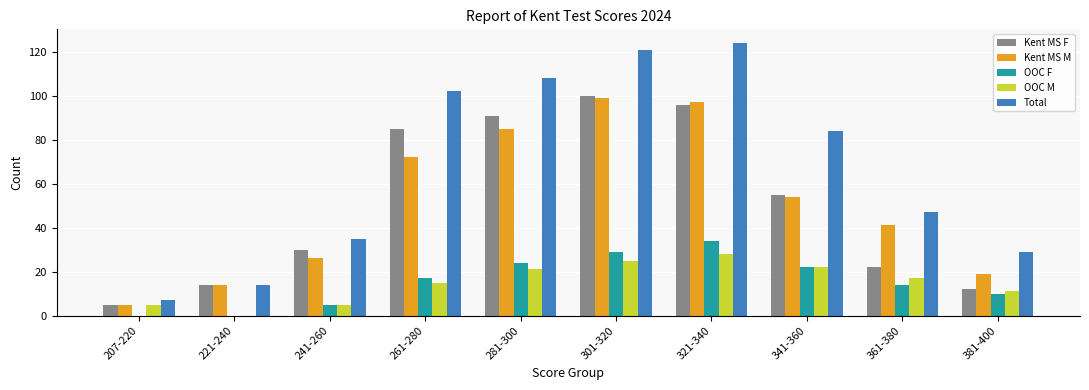

Between 241-260 and 261-280, which series saw the biggest shift?

Total